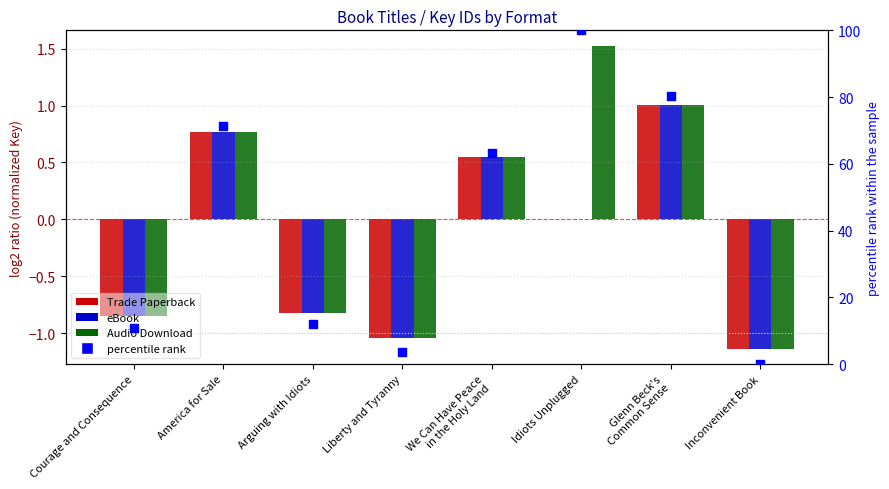

At how many categories does at least one series exceed 53?

4